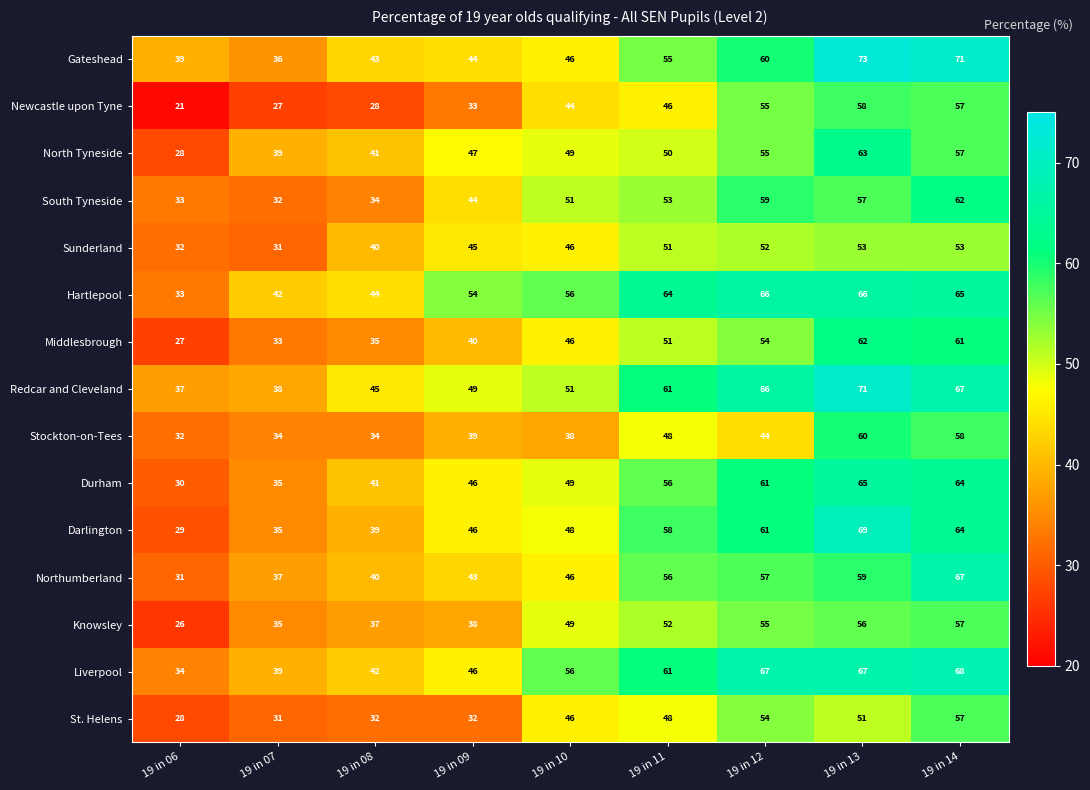

At which label is St. Helens closest to 42?

19 in 10